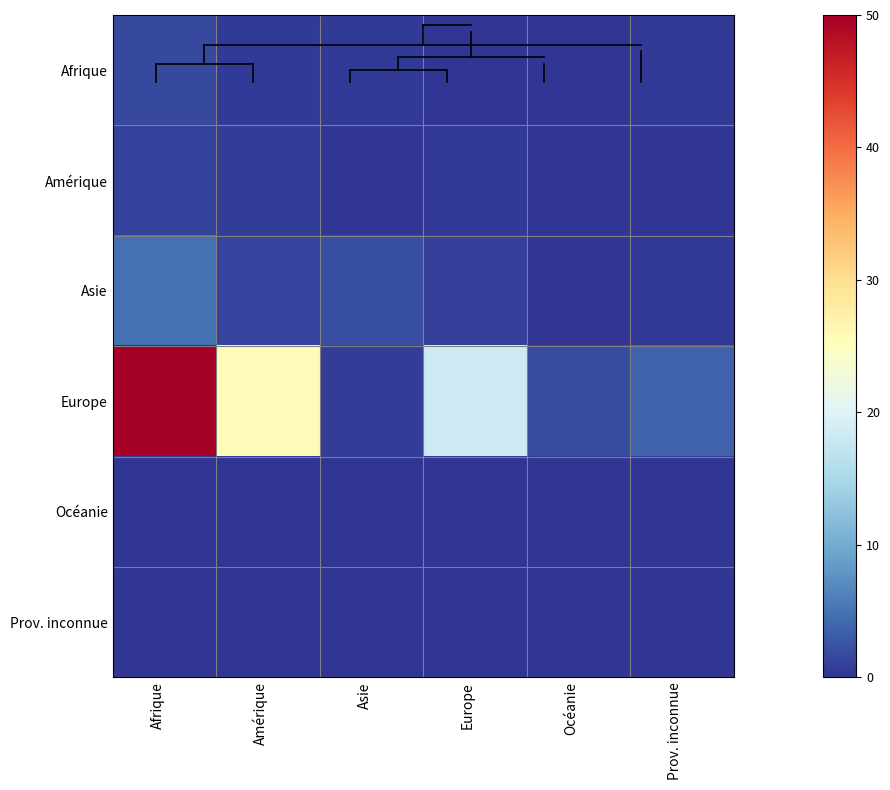

At how many categories does at least one series exceed 15?

3